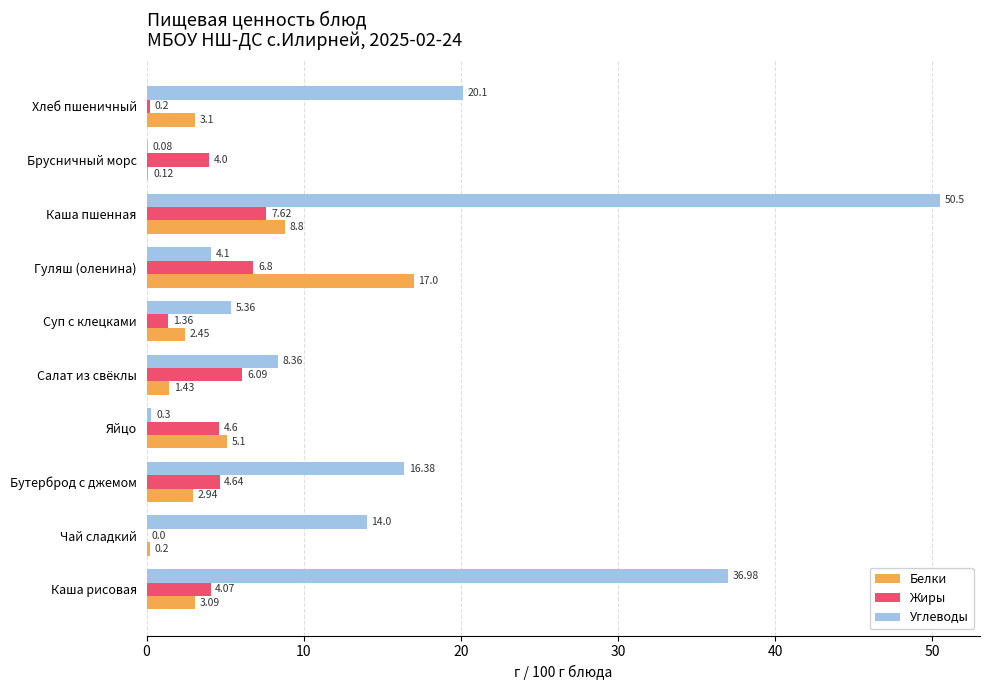

What is the sum of the Жиры values at Хлеб пшеничный and Суп с клецками?

1.6